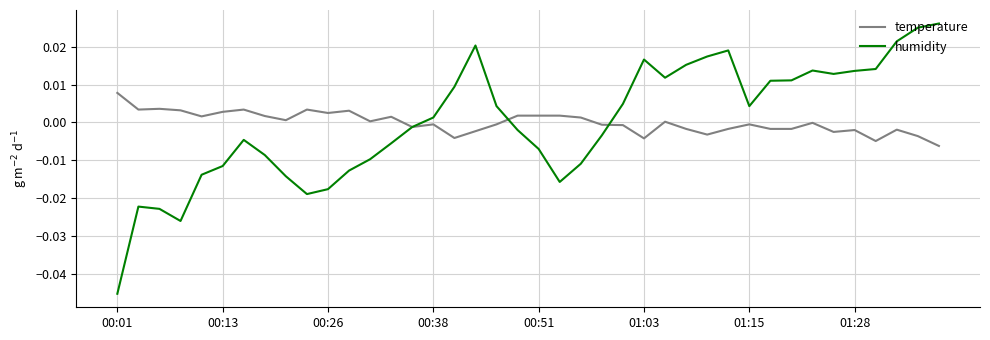

List the series in order of their peak value, lowest first.

temperature, humidity